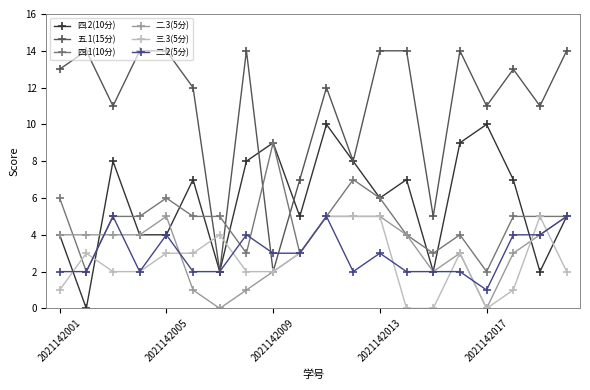

Which series has the largest range (max minus min)?

五.1(15分)